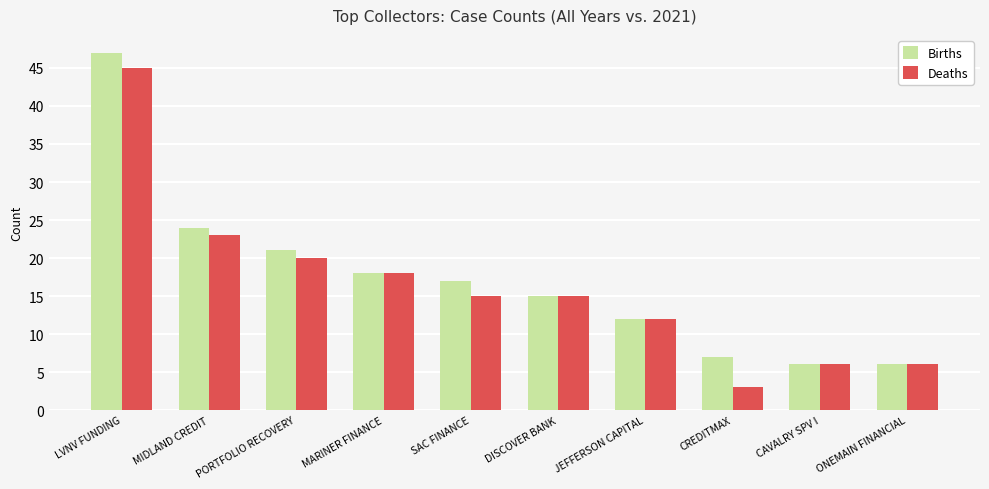

Reading left to right, extract all data points from this chart.

Births: LVNV FUNDING=47	MIDLAND CREDIT=24	PORTFOLIO RECOVERY=21	MARINER FINANCE=18	SAC FINANCE=17	DISCOVER BANK=15	JEFFERSON CAPITAL=12	CREDITMAX=7	CAVALRY SPV I=6	ONEMAIN FINANCIAL=6
Deaths: LVNV FUNDING=45	MIDLAND CREDIT=23	PORTFOLIO RECOVERY=20	MARINER FINANCE=18	SAC FINANCE=15	DISCOVER BANK=15	JEFFERSON CAPITAL=12	CREDITMAX=3	CAVALRY SPV I=6	ONEMAIN FINANCIAL=6